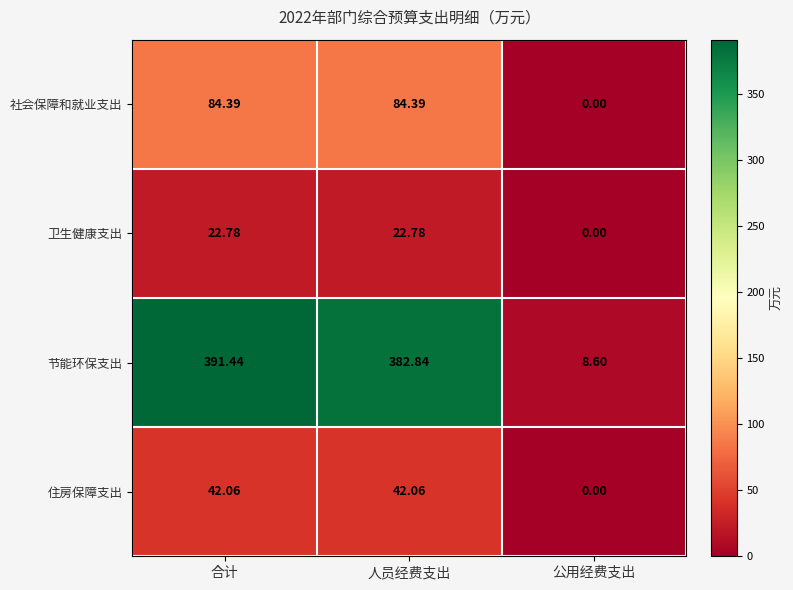

List the series in order of their peak value, highest first.

节能环保支出, 社会保障和就业支出, 住房保障支出, 卫生健康支出